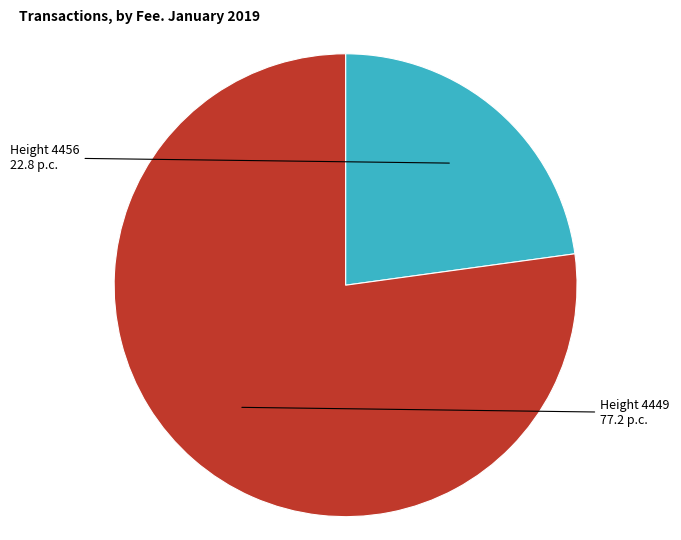

Is there any slice that represents more than half of the pie?

Yes